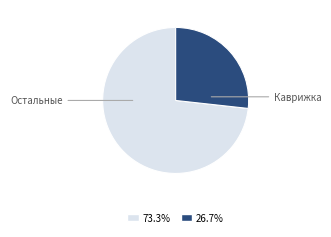

Is there a majority slice in this chart?

Yes